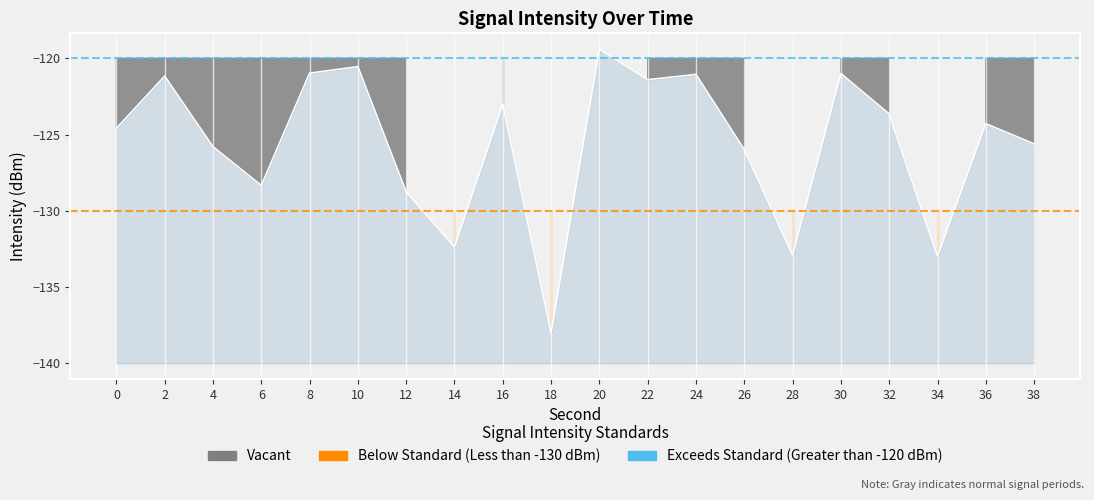

At which category does the data reach its first local peak?

2